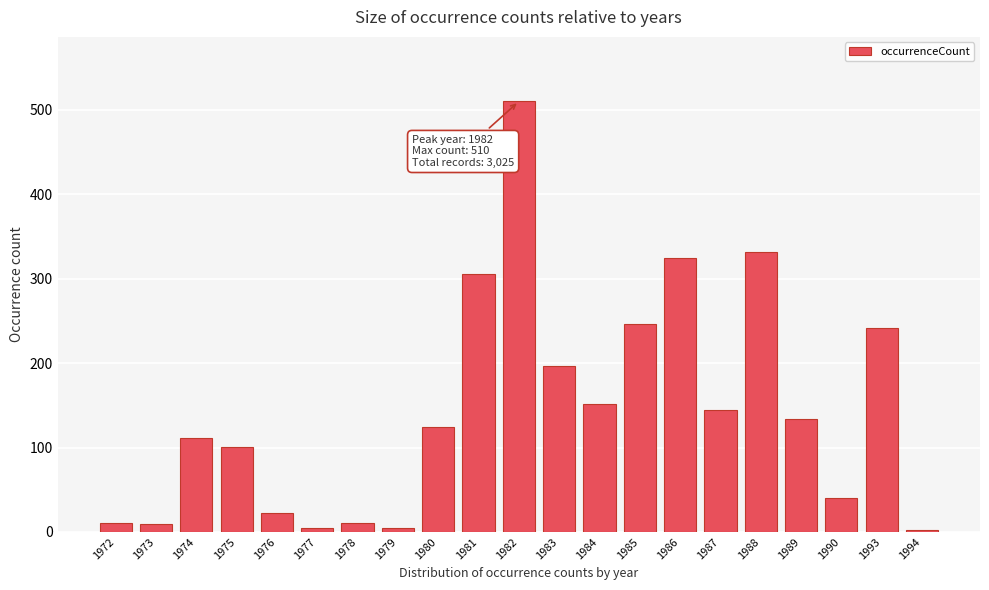

What value does the data have at 1986, to the nearest 50?

300